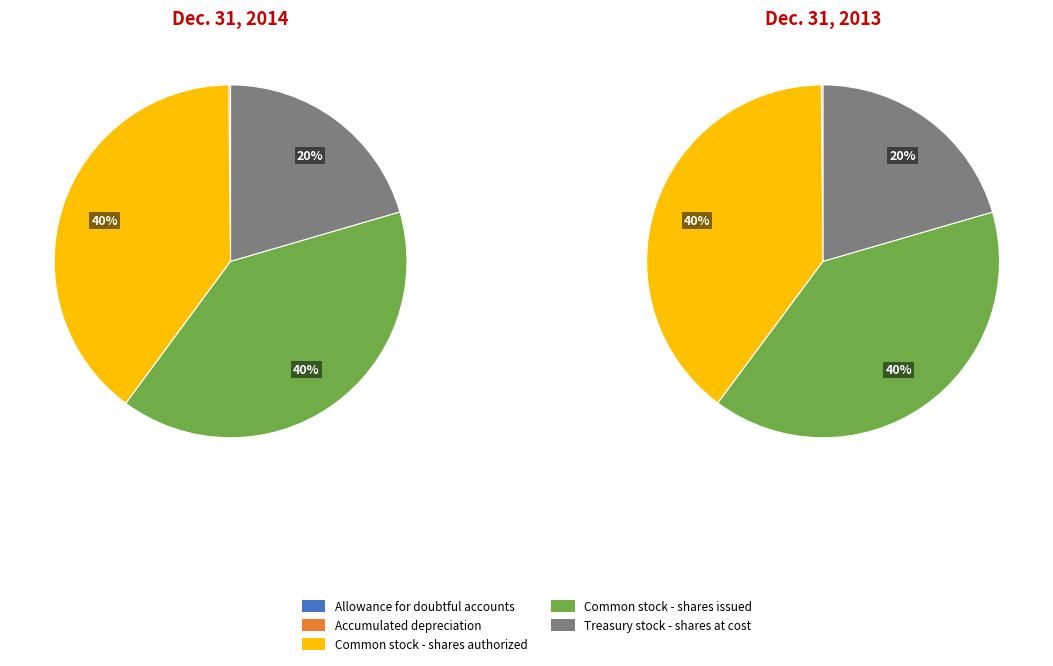

Which category has the smallest portion of the pie?

Allowance for doubtful accounts